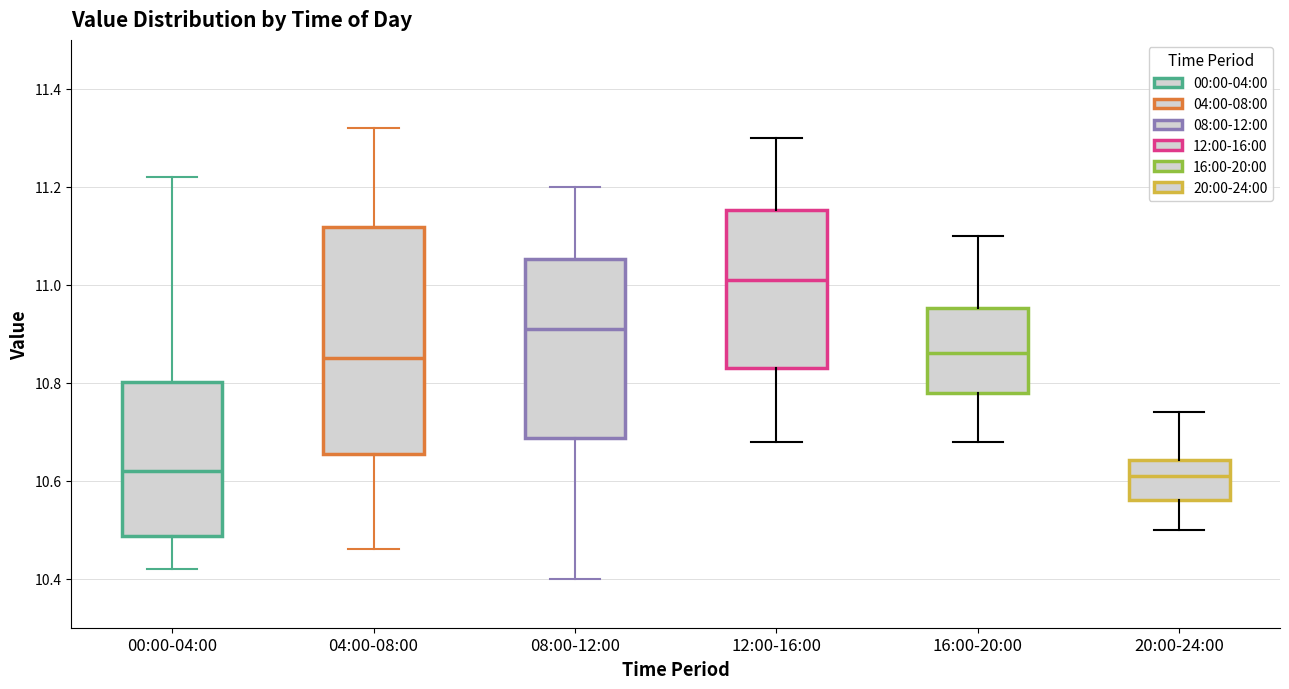

Where is the upper edge of the box for 12:00-16:00 on the y-axis? The values are not printed on the chart, so give them approximately, as read against the axis.

11.16